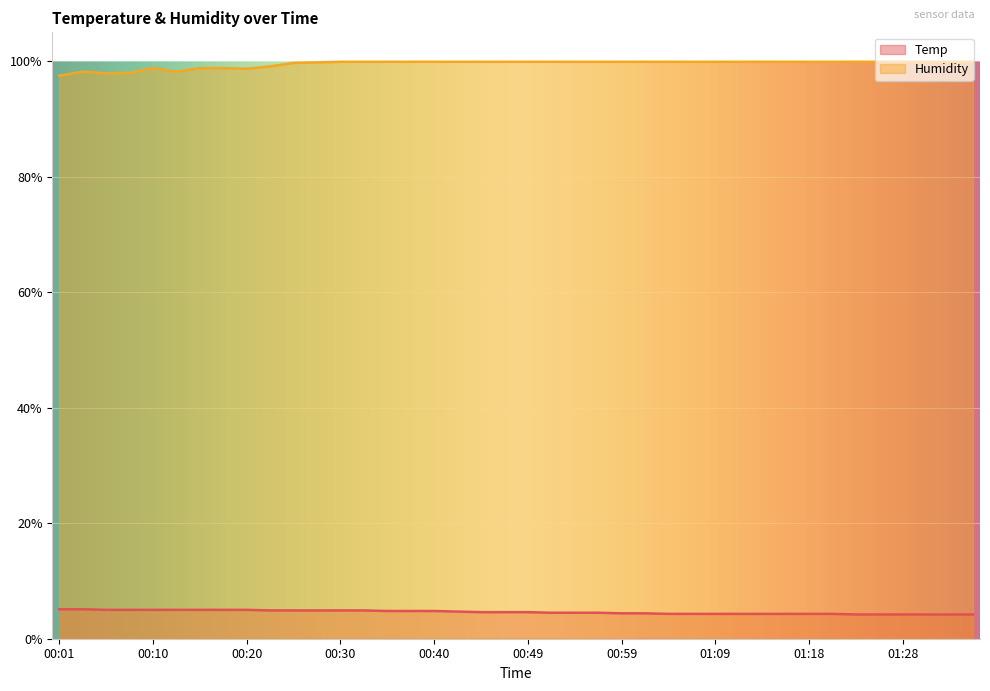

How many data points in Humidity are above 99?

31